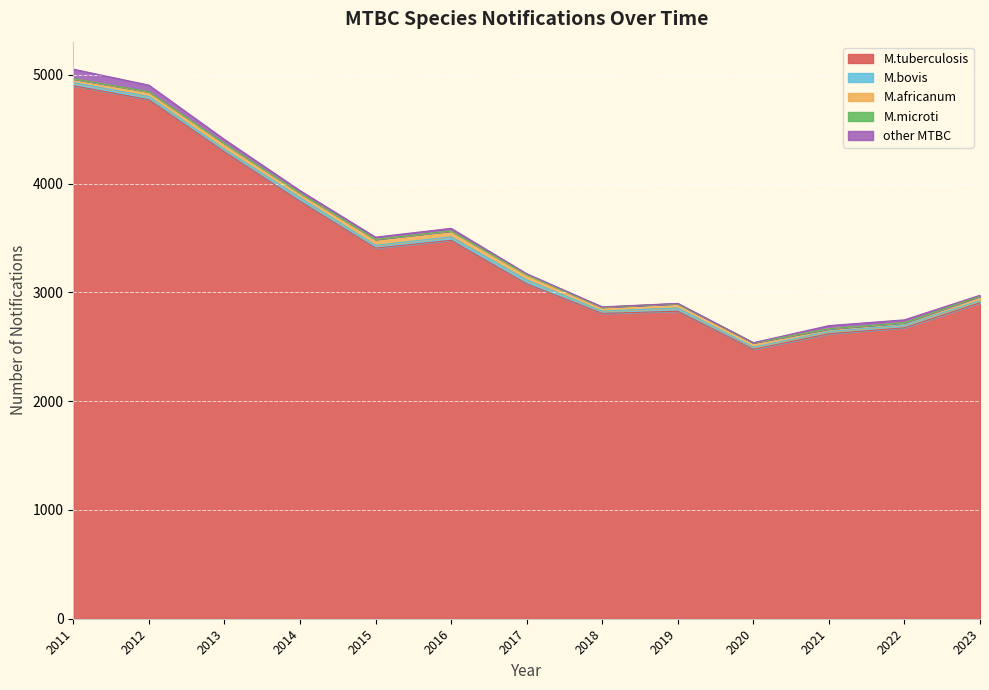

Reading left to right, what are all the values shown in this chart?

M.tuberculosis: 2011=4899	2012=4770	2013=4291	2014=3838	2015=3406	2016=3478	2017=3079	2018=2806	2019=2826	2020=2476	2021=2619	2022=2674	2023=2904
M.bovis: 2011=29	2012=30	2013=25	2014=33	2015=26	2016=32	2017=35	2018=22	2019=30	2020=20	2021=21	2022=25	2023=20
M.africanum: 2011=34	2012=42	2013=51	2014=41	2015=55	2016=53	2017=46	2018=34	2019=40	2020=40	2021=25	2022=21	2023=40
M.microti: 2011=0	2012=2	2013=1	2014=1	2015=0	2016=2	2017=4	2018=2	2019=0	2020=0	2021=0	2022=1	2023=0
other MTBC: 2011=89	2012=60	2013=37	2014=22	2015=20	2016=23	2017=7	2018=2	2019=2	2020=1	2021=29	2022=26	2023=9